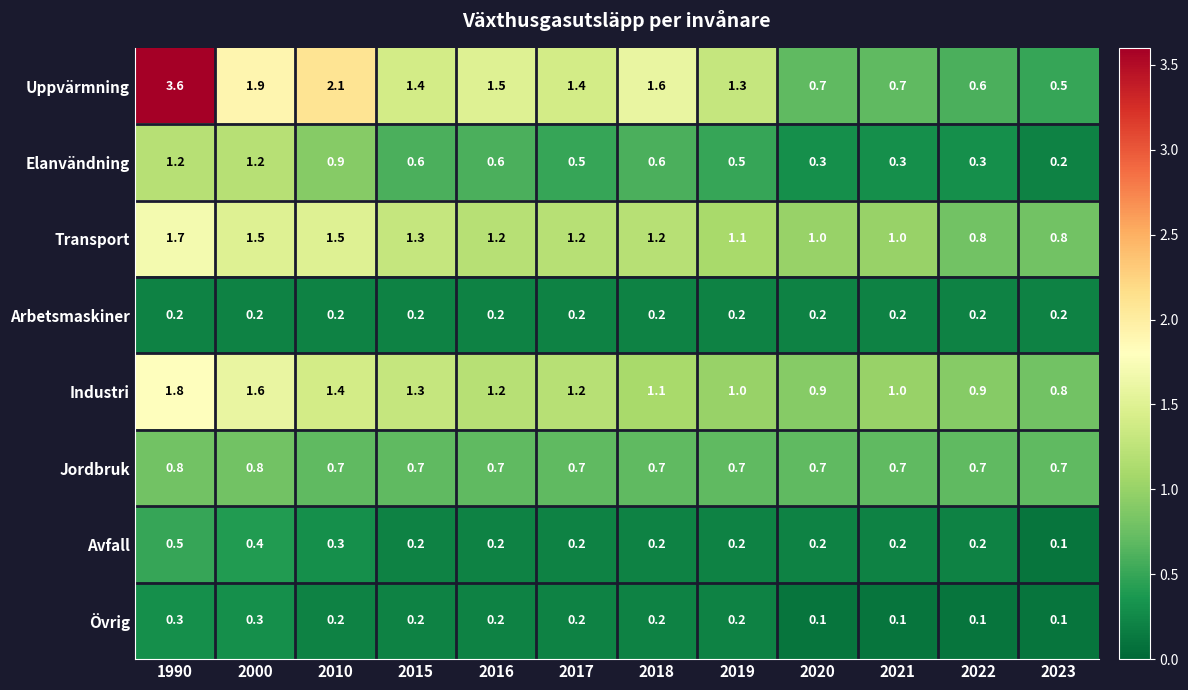

Is it true that Elanvändning equals 2.0 at 1990?

False